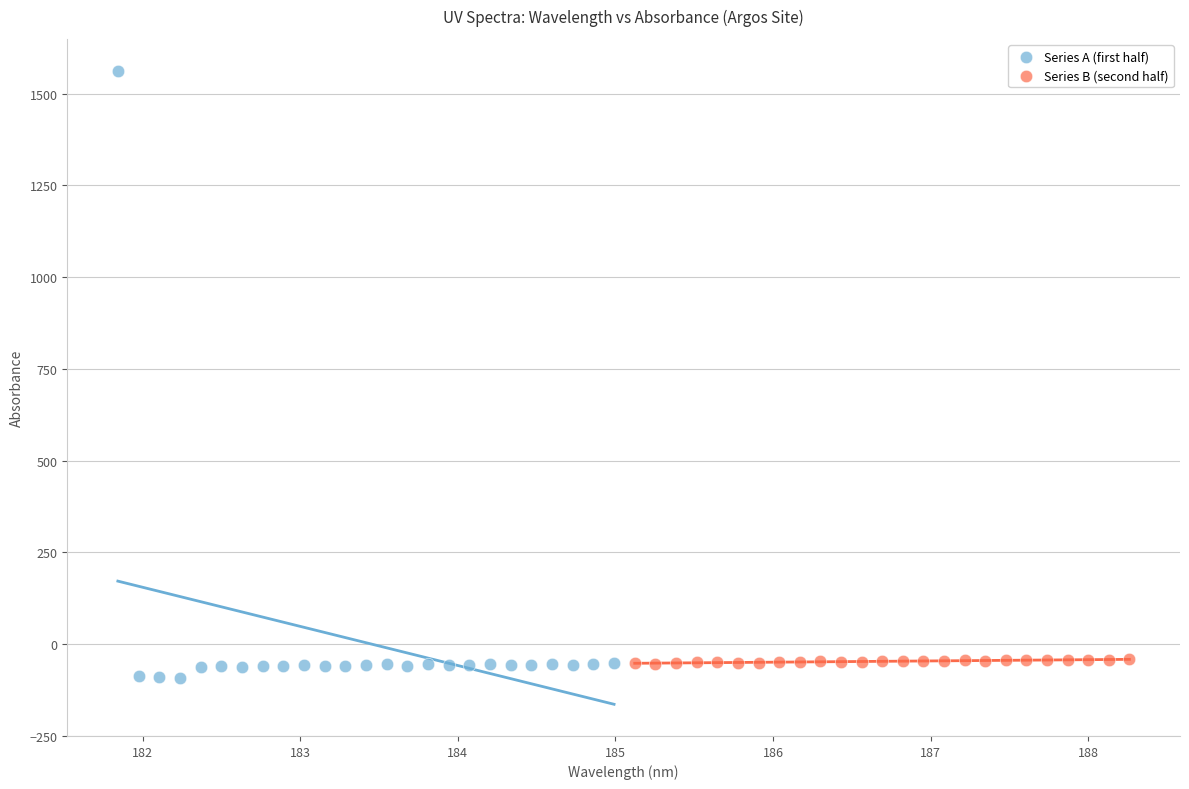

Which series contains the highest Y value?

Series A (first half)